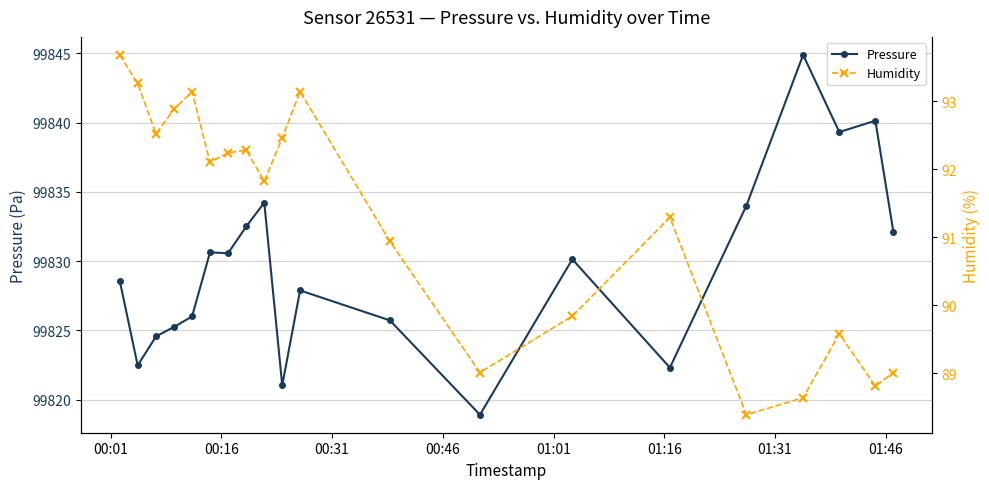

What is the lowest value of the Pressure series?

99818.9